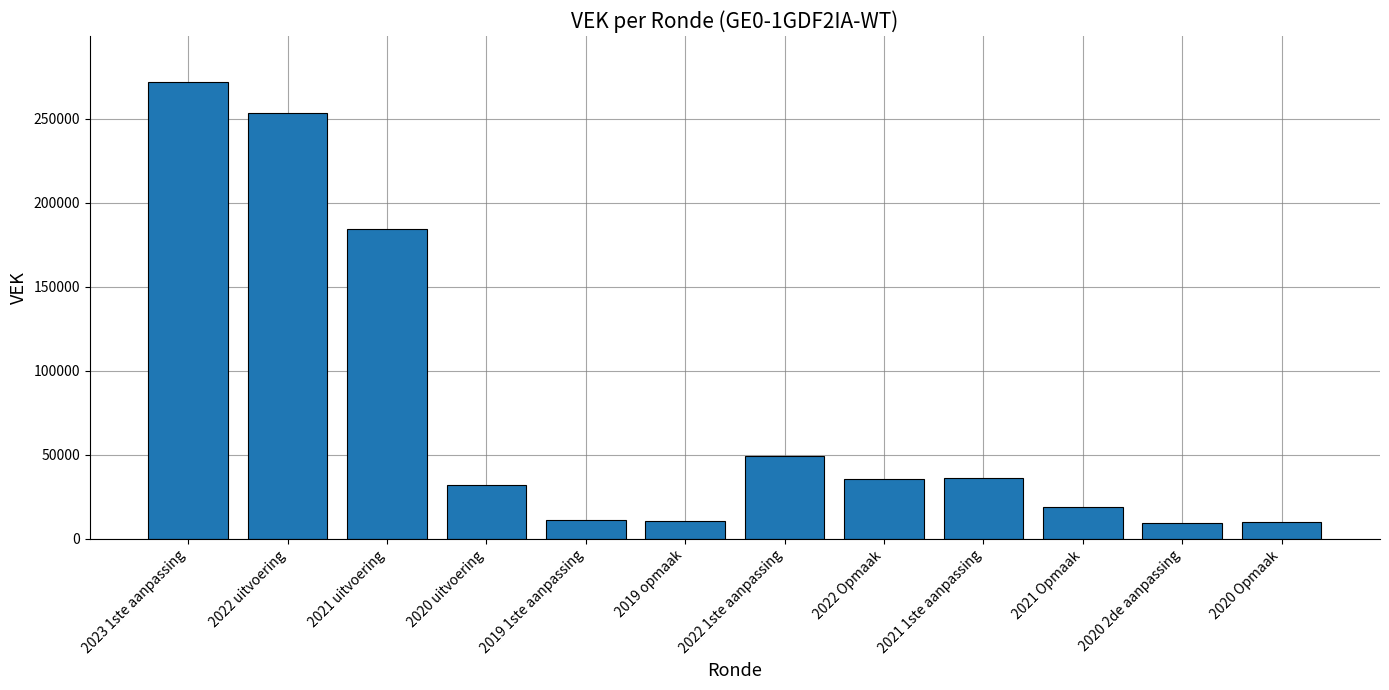

How many data points does each series have?

12